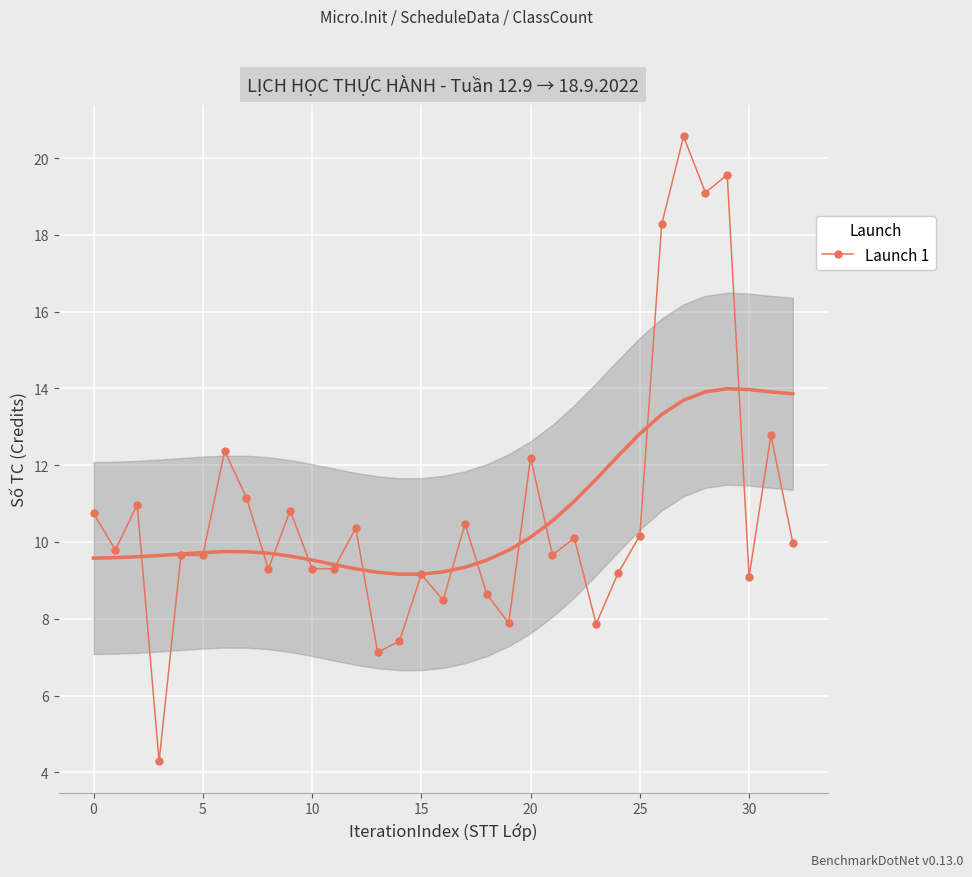

Reading right to left, list all the values displayed in this chart.

10.0	12.8	9.1	19.6	19.1	20.6	18.3	10.2	9.2	7.9	10.1	9.7	12.2	7.9	8.6	10.5	8.5	9.2	7.4	7.1	10.4	9.3	9.3	10.8	9.3	11.2	12.4	9.6	9.6	4.3	11.0	9.8	10.7